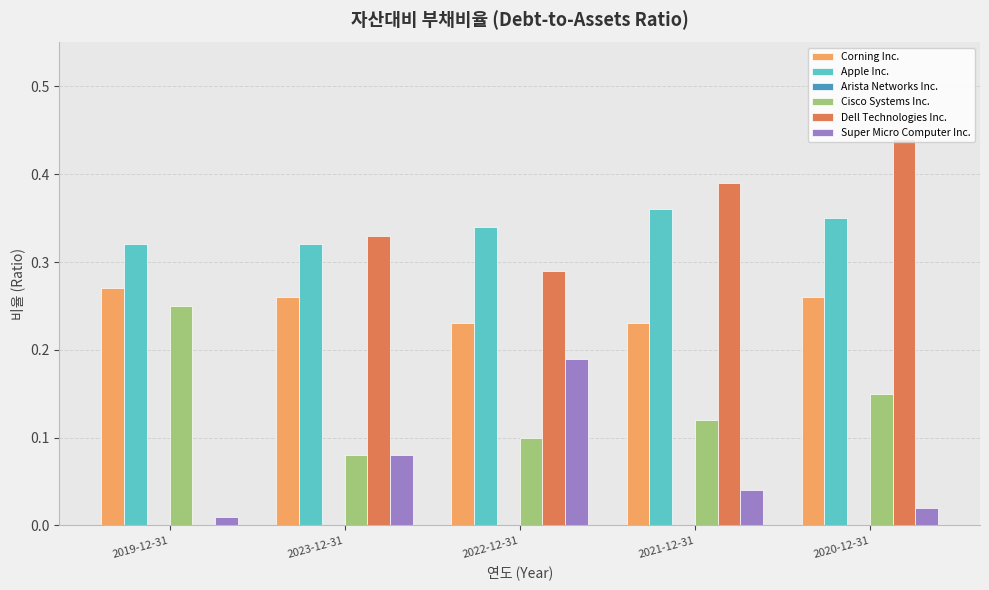

Between 2023-12-31 and 2021-12-31, which series saw the biggest shift?

Dell Technologies Inc.